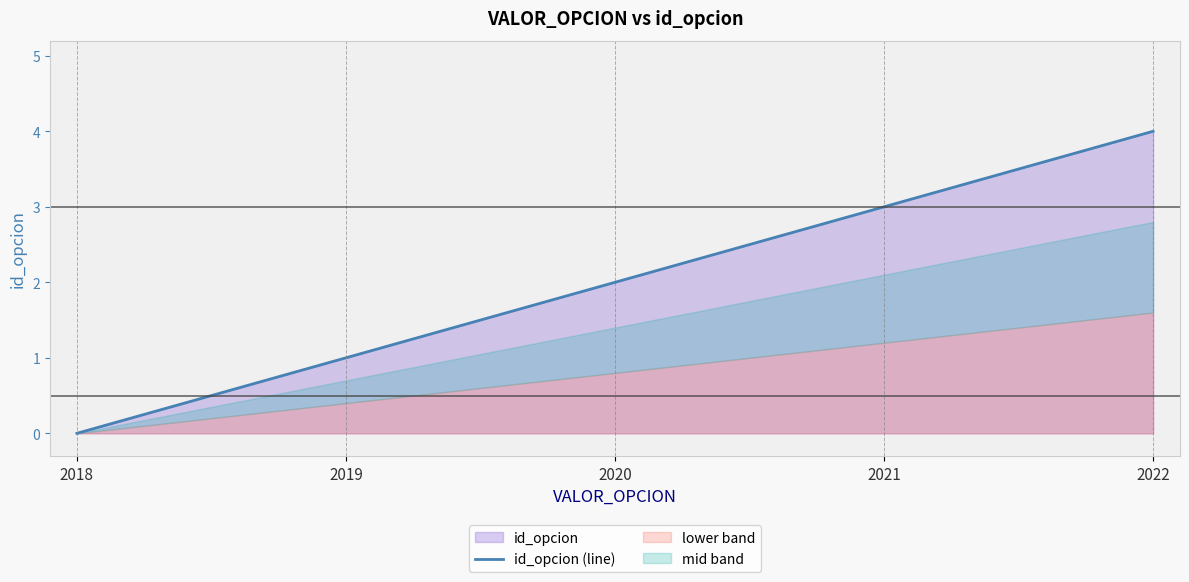

Does the chart display data point markers on the line(s)?

No